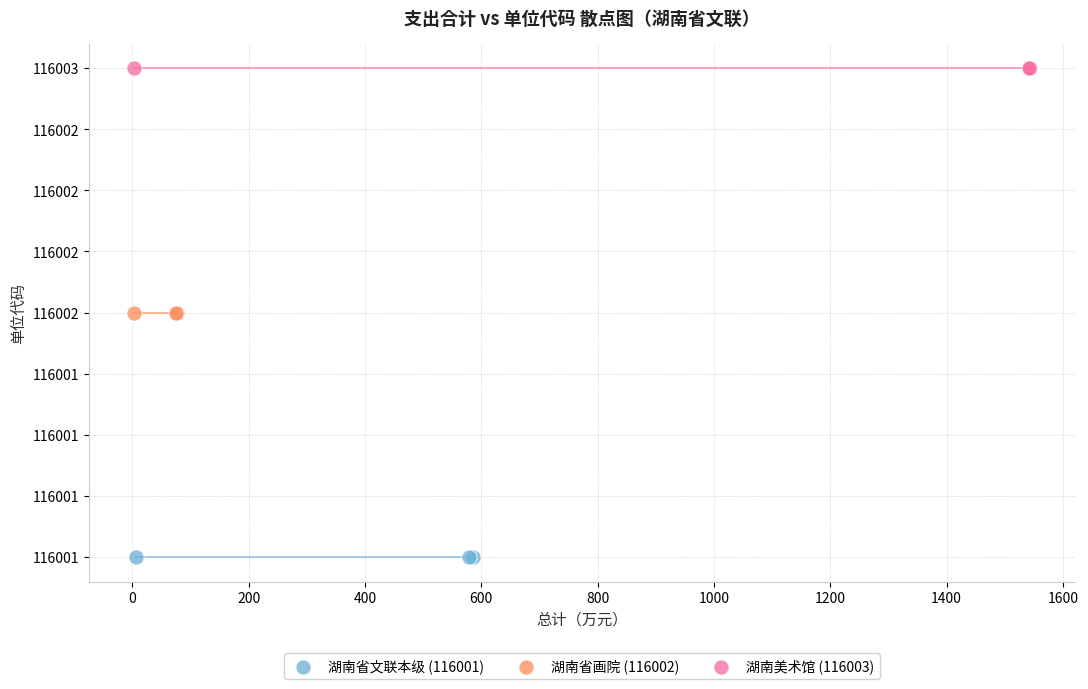

Which series reaches the maximum Y coordinate?

湖南美术馆 (116003)